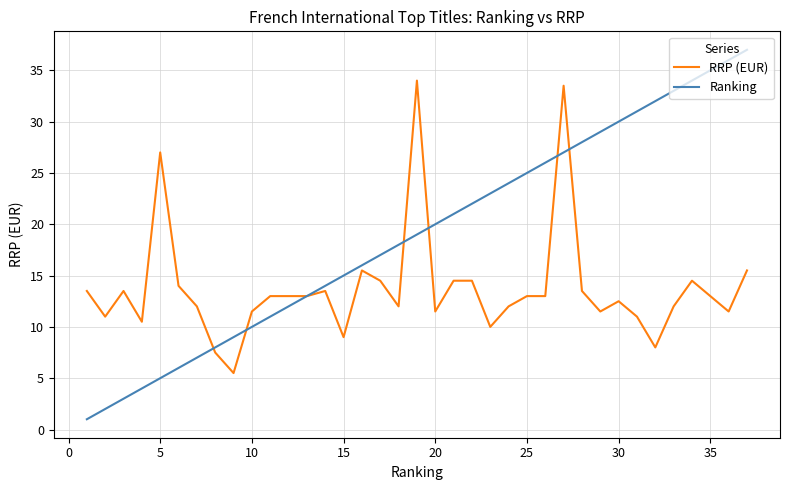

Which series has the largest total across all categories?

Ranking